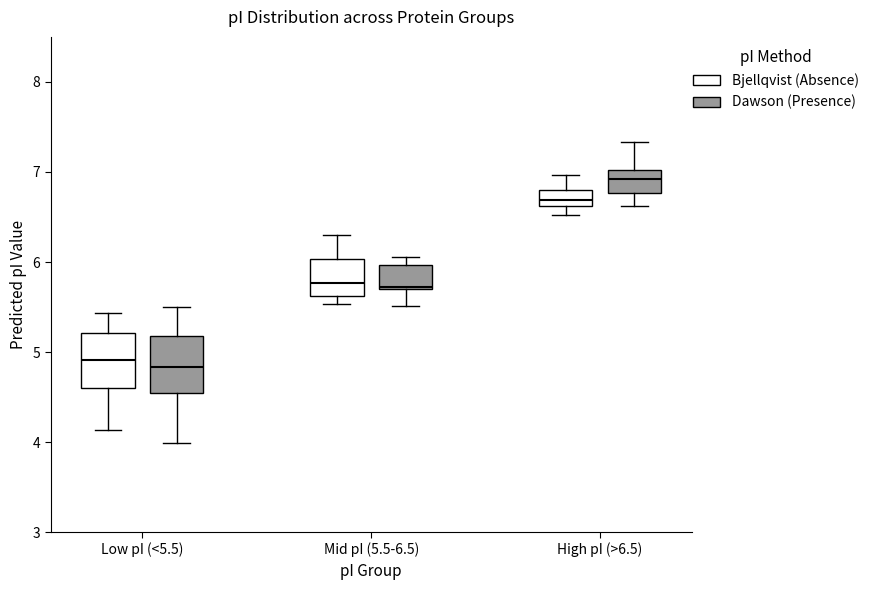

Reading left to right, read every box against the y-axis: the position of its median line, the range the box covers, and the ends of its whiskers. The values are not printed on the chart, so give them approximately, as read against the axis.

Low pI (<5.5) (Bjellqvist (Absence)): median 4.9, box 4.6 to 5.2, whiskers 4.1 to 5.4
Low pI (<5.5) (Dawson (Presence)): median 4.8, box 4.5 to 5.2, whiskers 4.0 to 5.5
Mid pI (5.5-6.5) (Bjellqvist (Absence)): median 5.8, box 5.6 to 6.0, whiskers 5.5 to 6.3
Mid pI (5.5-6.5) (Dawson (Presence)): median 5.7, box 5.7 to 6.0, whiskers 5.5 to 6.1
High pI (>6.5) (Bjellqvist (Absence)): median 6.7, box 6.6 to 6.8, whiskers 6.5 to 7.0
High pI (>6.5) (Dawson (Presence)): median 6.9, box 6.8 to 7.0, whiskers 6.6 to 7.3